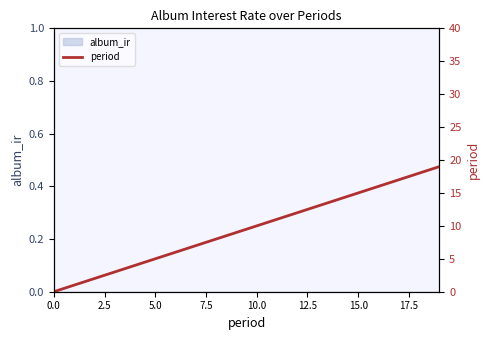

What is the change in value from 10 to 19?

+9